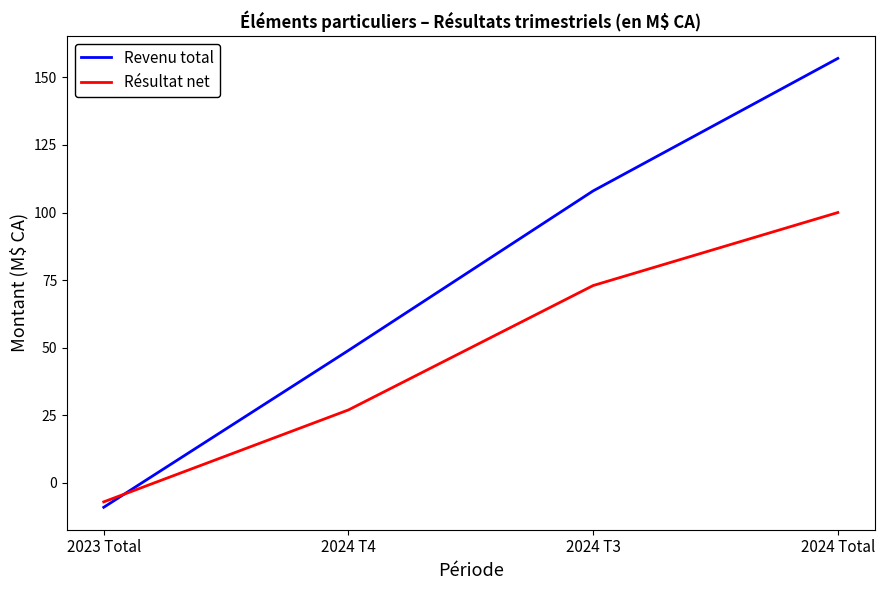

What are all the series names shown in the legend?

Revenu total, Résultat net